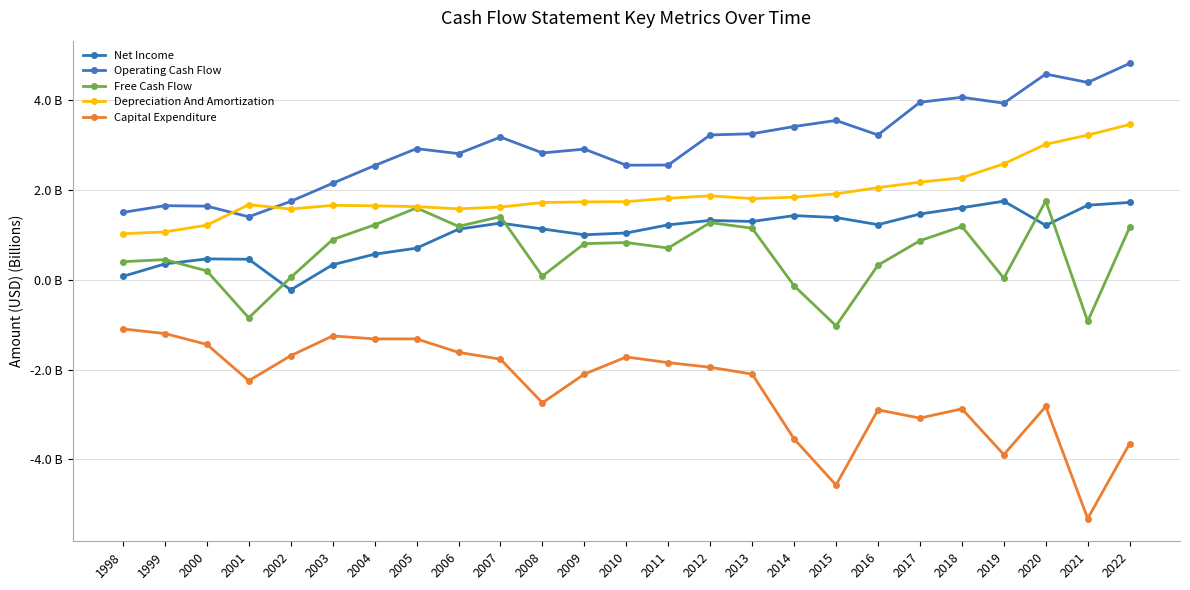

At 2003, list the series in order from smallest to largest.

Capital Expenditure, Net Income, Free Cash Flow, Depreciation And Amortization, Operating Cash Flow